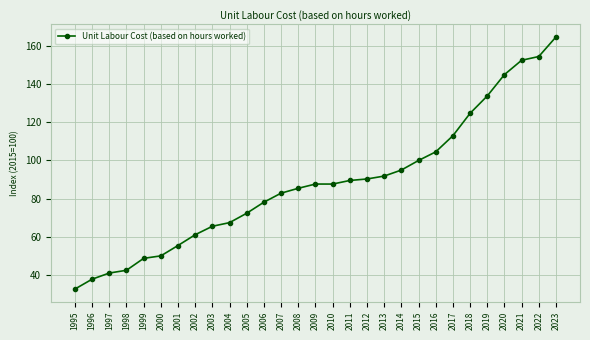

What is the value of the 25th point from the left?

133.8